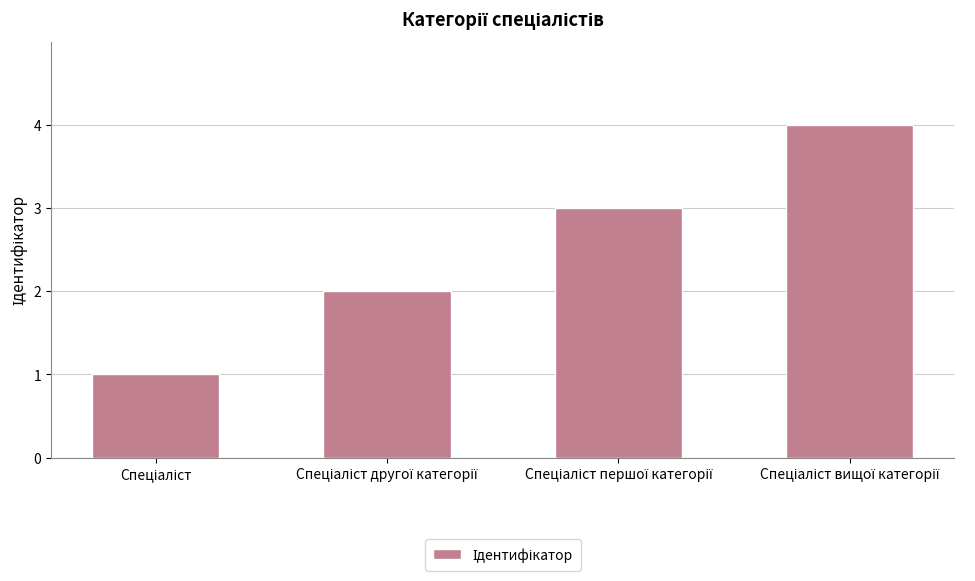

What is the greatest value displayed?

4